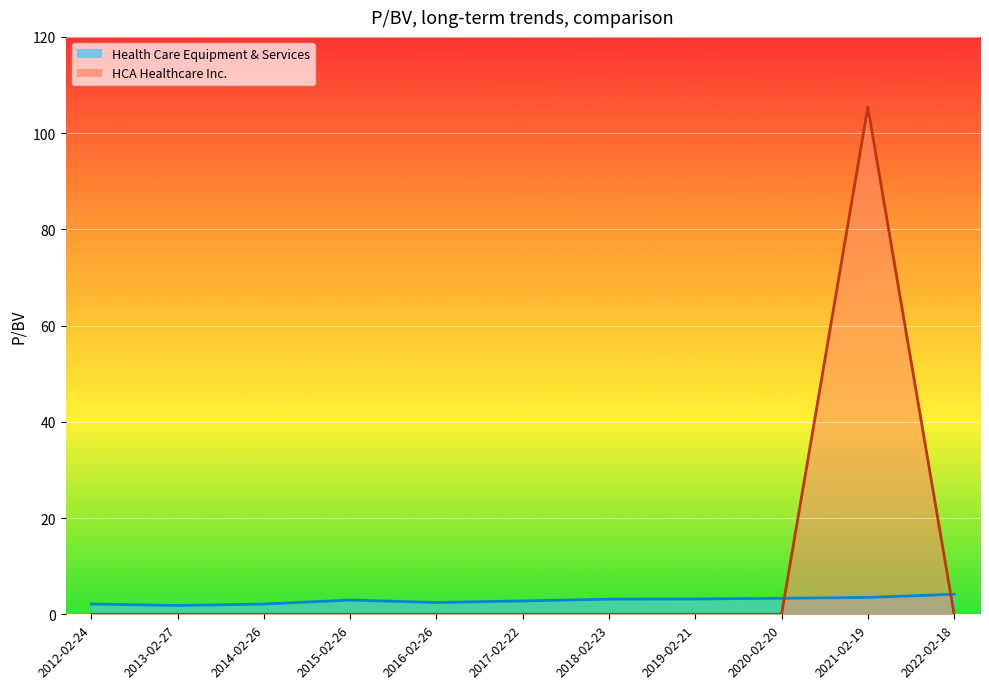

Rank the series at 2022-02-18 from highest to lowest value.

Health Care Equipment & Services, HCA Healthcare Inc.